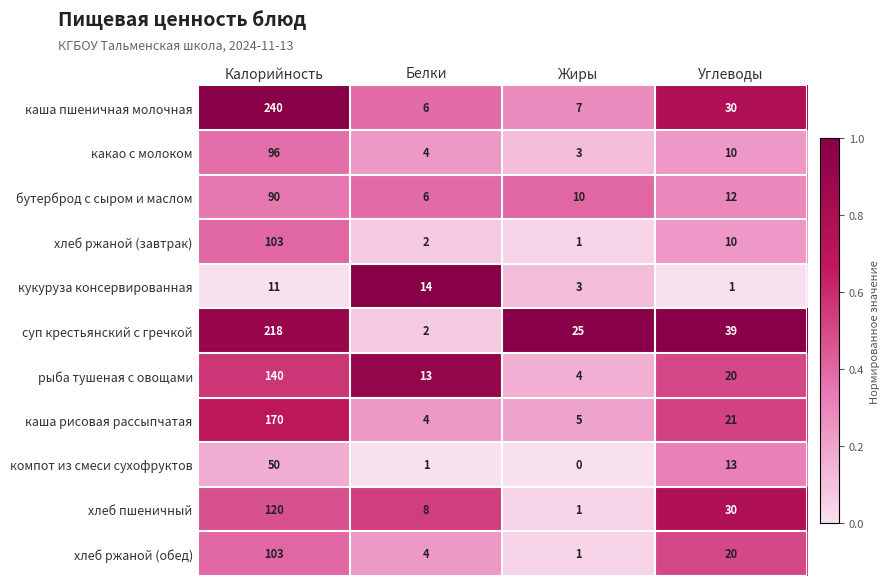

True or false: бутерброд с сыром и маслом has a value of 90 at Калорийность.

True